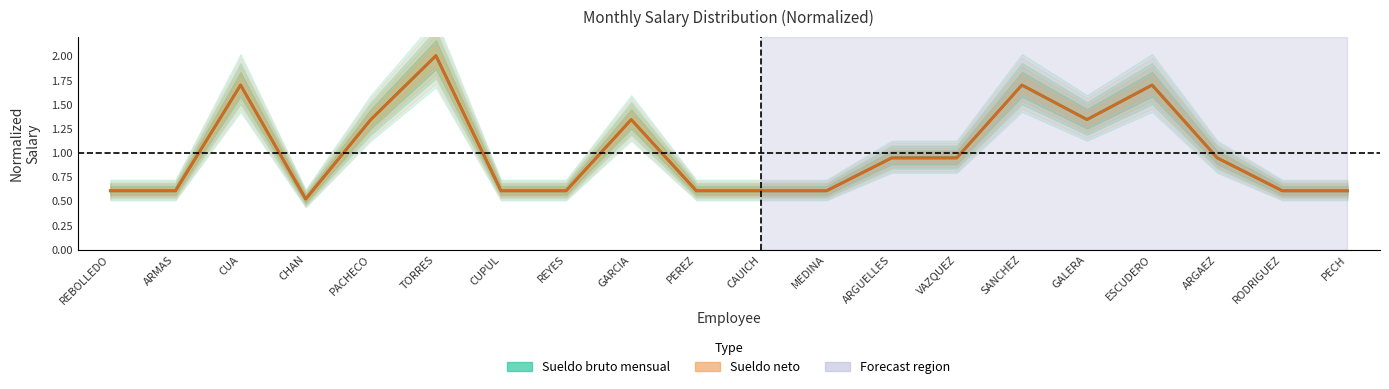

At which category does Sueldo neto reach its first local peak?

CUA